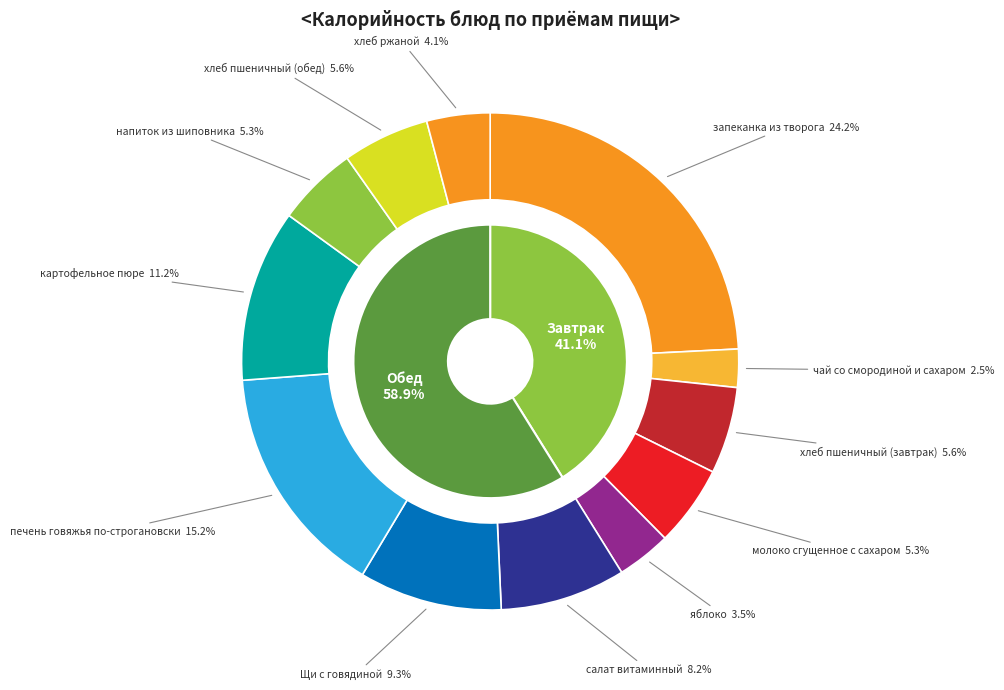

Rank the categories by value from highest to lowest.

запеканка из творога, печень говяжья по-строгановски, картофельное пюре, Щи с говядиной, салат витаминный, хлеб пшеничный (завтрак), хлеб пшеничный (обед), молоко сгущенное с сахаром, напиток из шиповника, хлеб ржаной, яблоко, чай со смородиной и сахаром